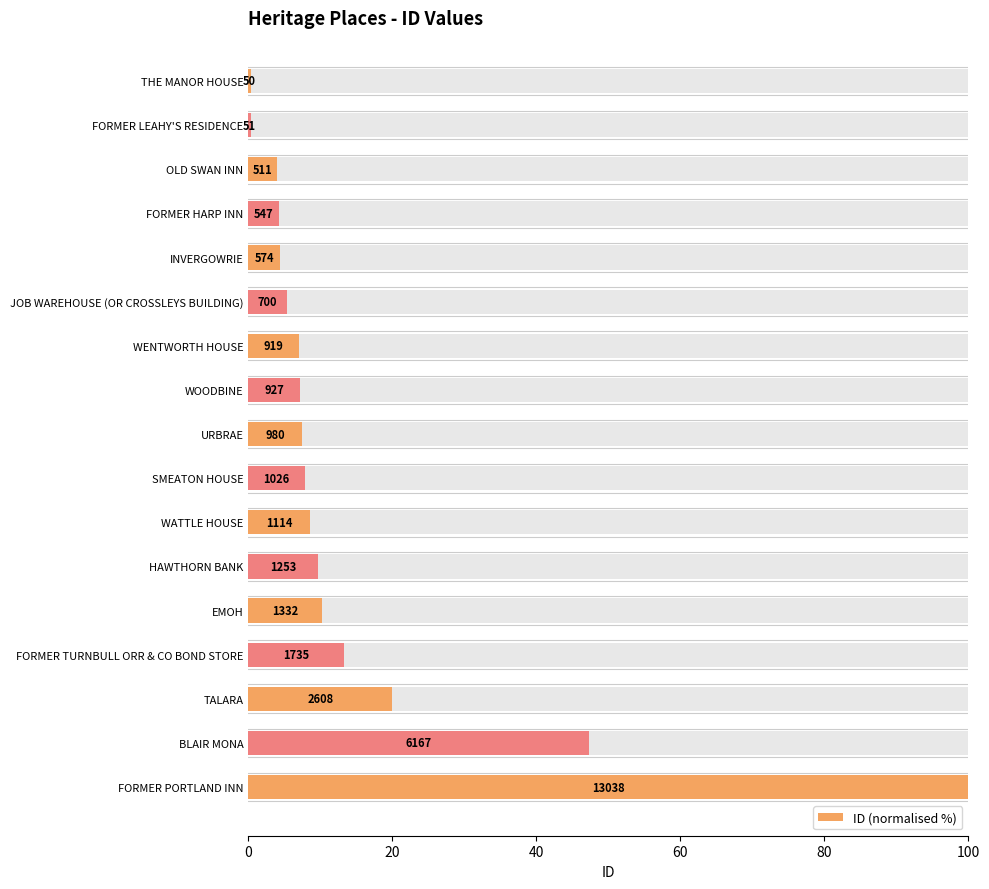

Are the bars horizontal?

Yes